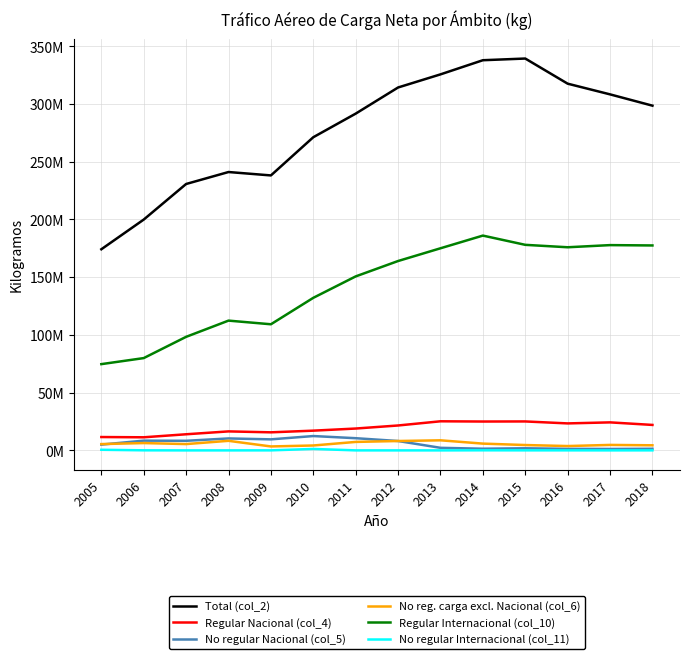

Which category has the highest value across all series?

2015